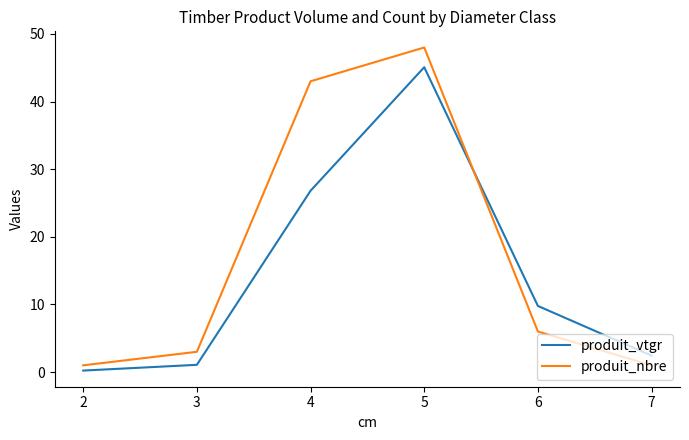

Which series ends up on top after the final intersection of produit_vtgr and produit_nbre?

produit_vtgr